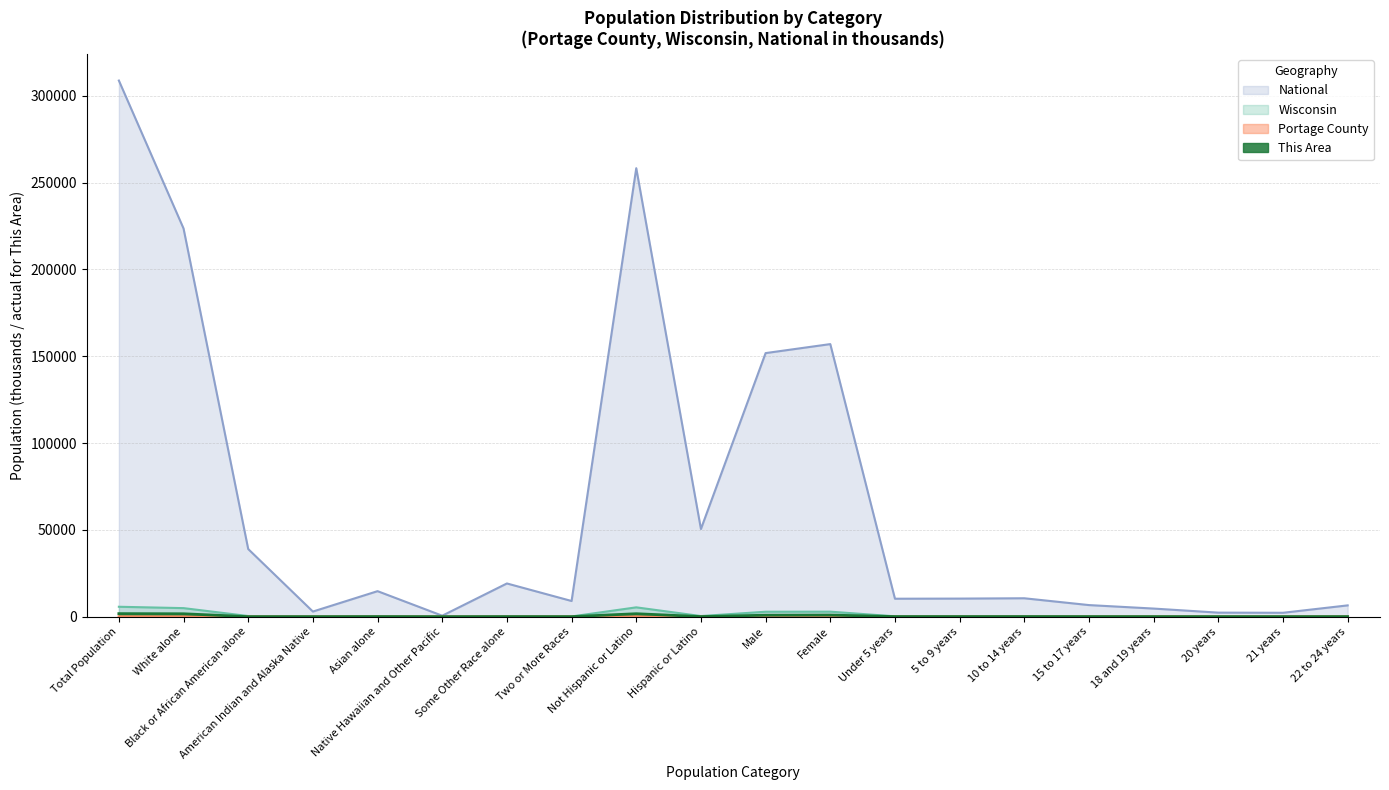

True or false: Portage County has more than 1 interior local peaks.

True